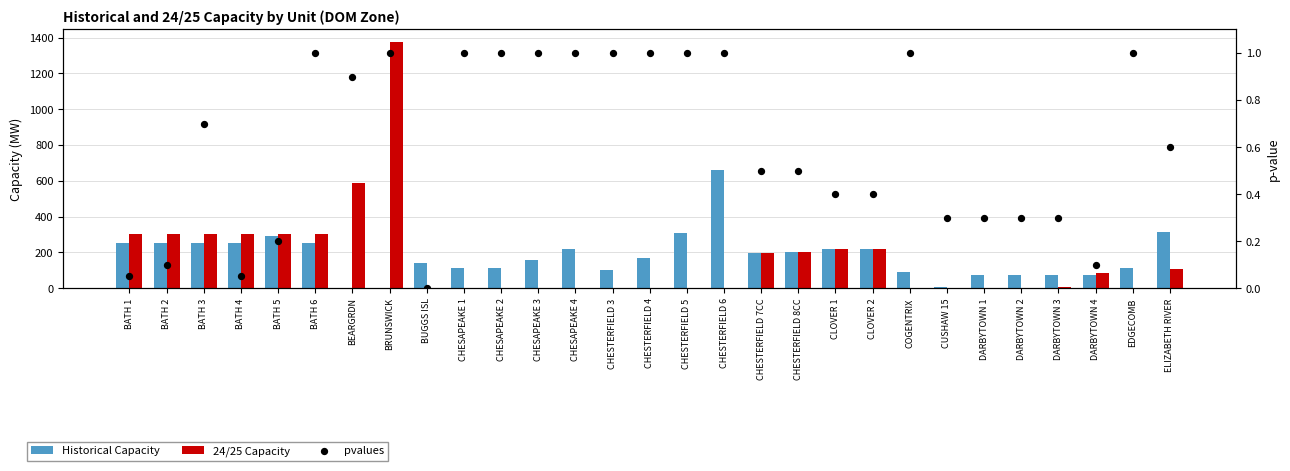

Which series has the largest total across all categories?

Historical Capacity